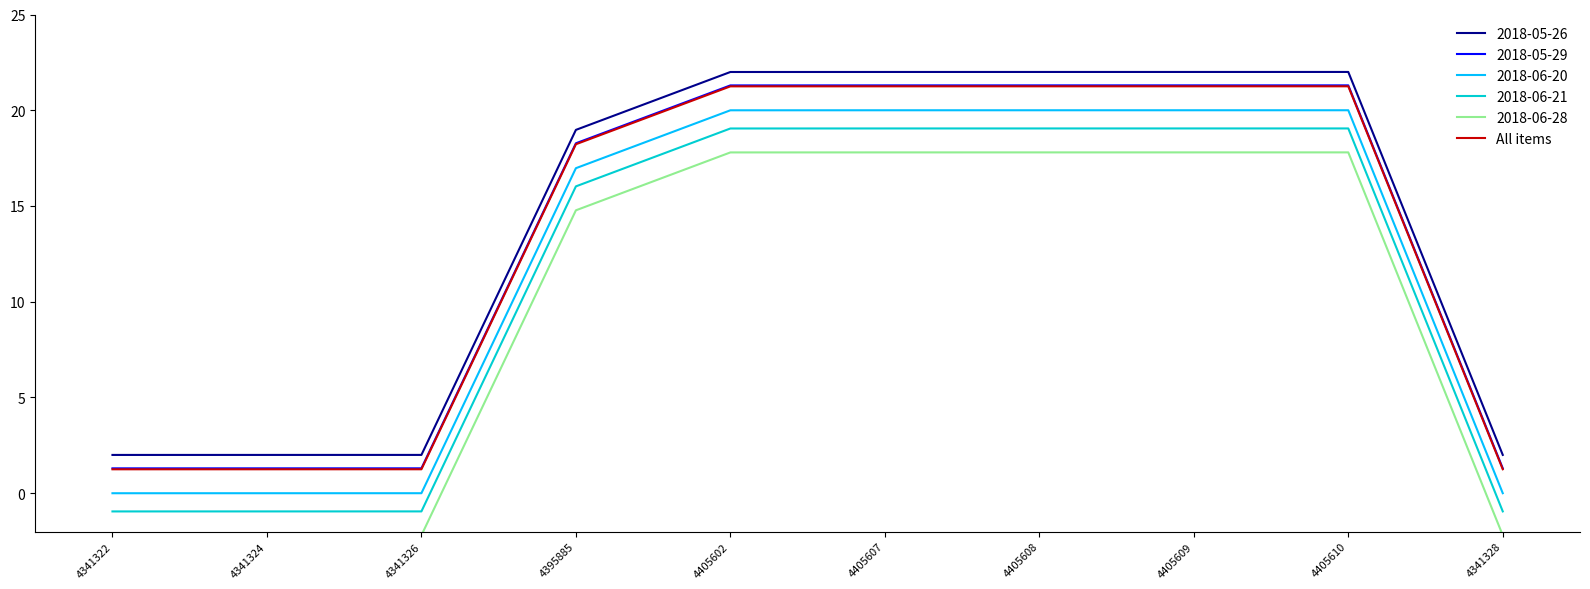

What is the greatest value displayed?

22.0